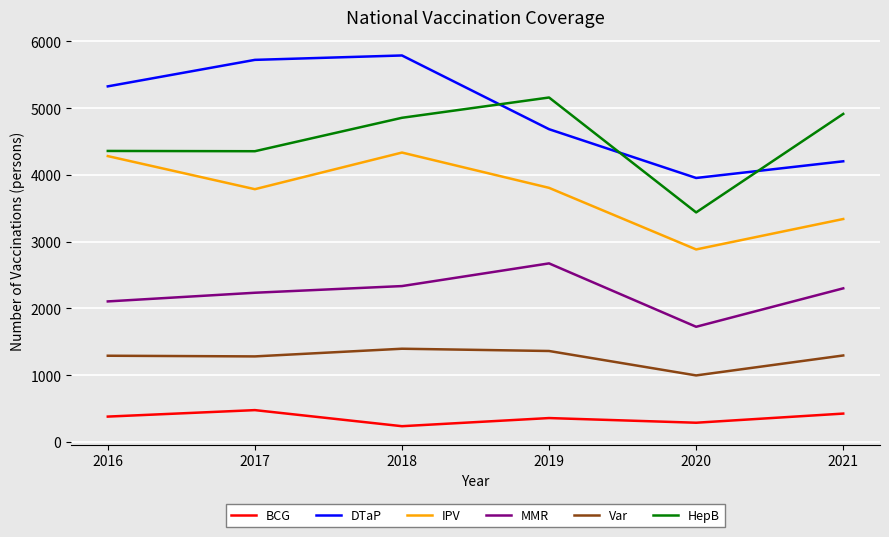

What is the difference between the MMR values at 2016 and 2017?

130